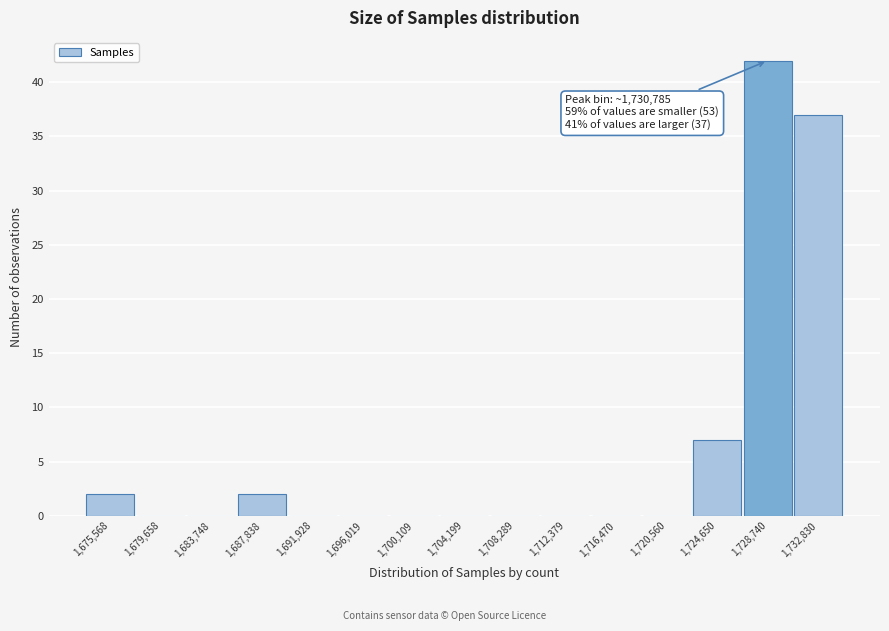

Reading left to right, extract all data points from this chart.

1,675,568=2	1,679,658=0	1,683,748=0	1,687,838=2	1,691,928=0	1,696,019=0	1,700,109=0	1,704,199=0	1,708,289=0	1,712,379=0	1,716,470=0	1,720,560=0	1,724,650=7	1,728,740=42	1,732,830=37